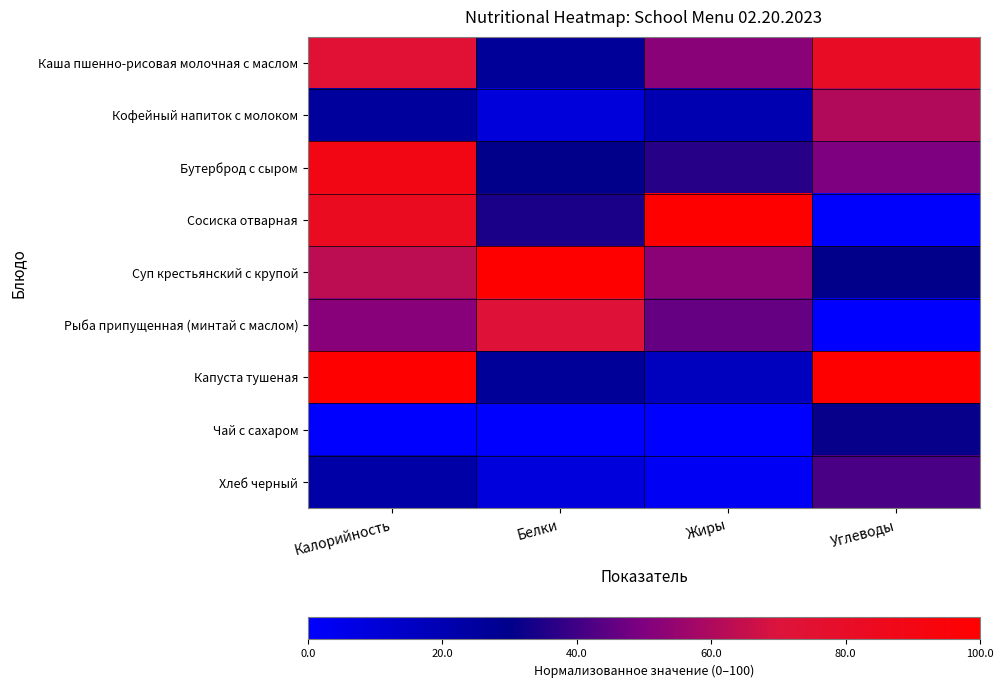

Reading left to right, transcribe all the data shown in this chart.

Каша пшенно-рисовая молочная с маслом: Калорийность=73.8	Белки=26.5	Жиры=52.1	Углеводы=81.2
Кофейный напиток с молоком: Калорийность=25.4	Белки=9.7	Жиры=20.1	Углеводы=60.7
Бутерброд с сыром: Калорийность=89.8	Белки=30.4	Жиры=36.3	Углеводы=49.8
Сосиска отварная: Калорийность=83.2	Белки=34.3	Жиры=100.0	Углеводы=0.6
Суп крестьянский с крупой: Калорийность=63.0	Белки=100.0	Жиры=52.4	Углеводы=29.9
Рыба припущенная (минтай с маслом): Калорийность=51.9	Белки=71.7	Жиры=45.8	Углеводы=0.0
Капуста тушеная: Калорийность=100.0	Белки=26.5	Жиры=16.7	Углеводы=100.0
Чай с сахаром: Калорийность=0.0	Белки=0.0	Жиры=0.0	Углеводы=30.9
Хлеб черный: Калорийность=22.7	Белки=8.9	Жиры=3.0	Углеводы=41.5